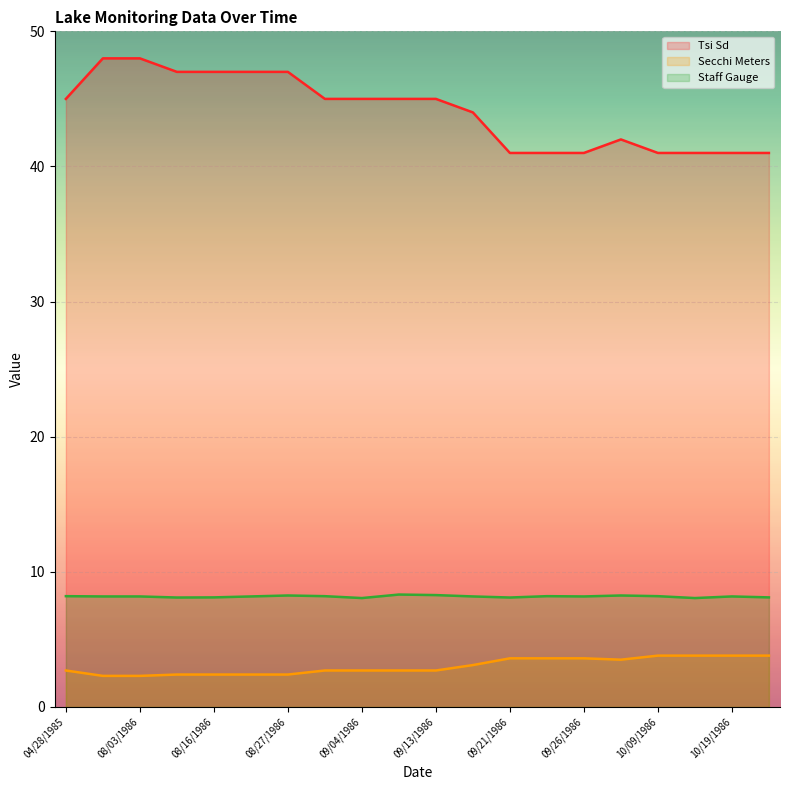

The value of Tsi Sd at 10/09/1986 is 53.3. True or false?

False